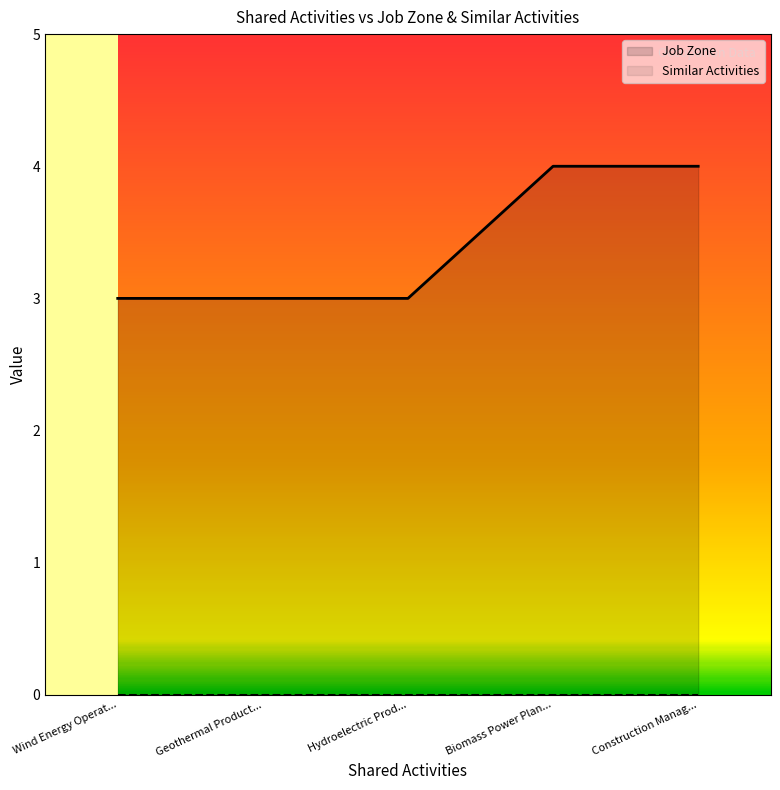

True or false: Job Zone has a value of 3 at Geothermal Product....

True